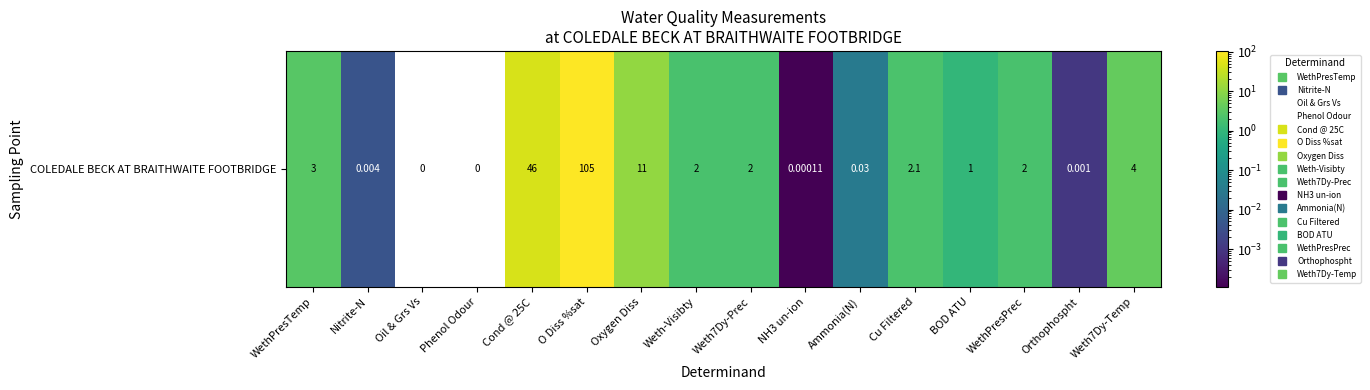

Reading left to right, what are all the values shown in this chart?

3.0	0.0	0.0	0.0	46.0	105.0	11.0	2.0	2.0	0.0	0.0	2.1	1.0	2.0	0.0	4.0